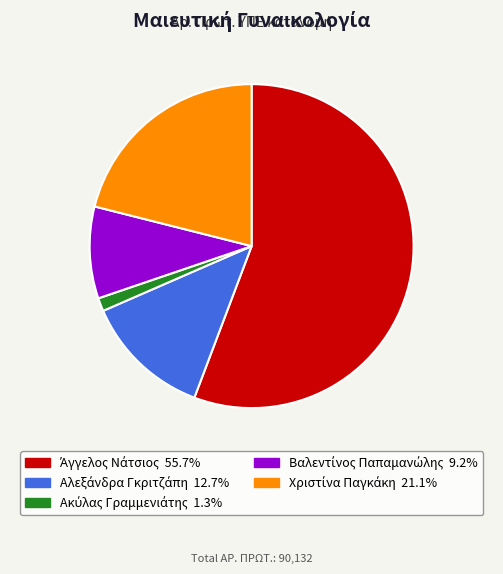

Does any single category account for the majority?

Yes